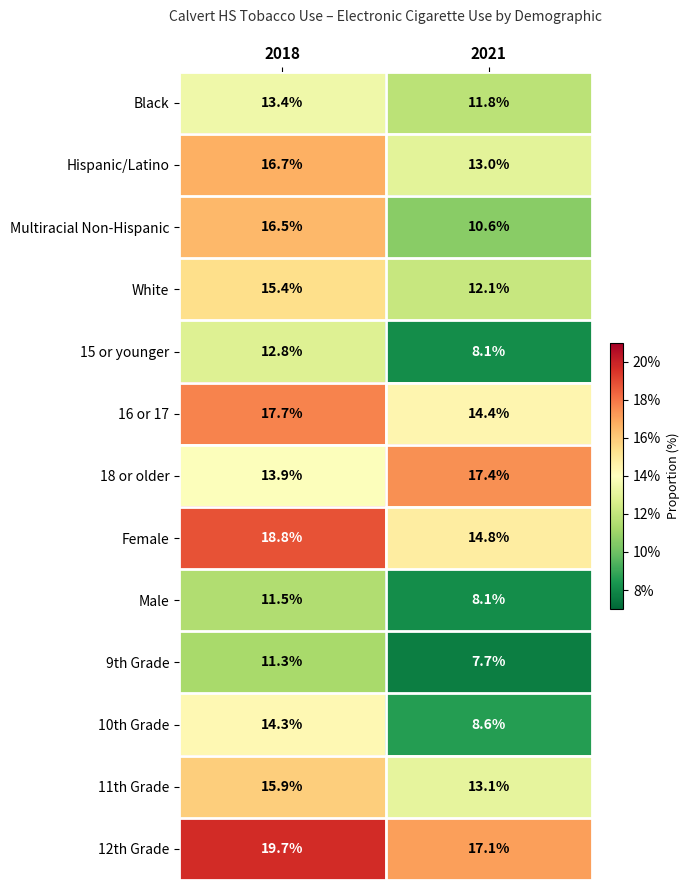

At which label is 15 or younger closest to 10?

2021